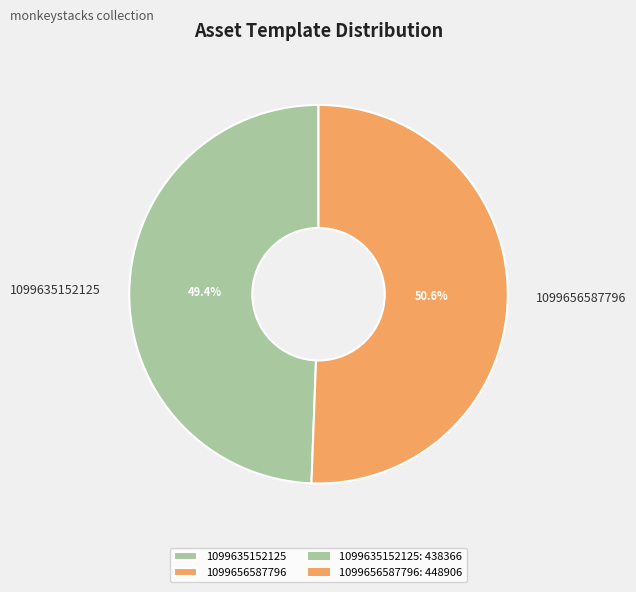

Which category has the biggest portion of the pie?

1099656587796